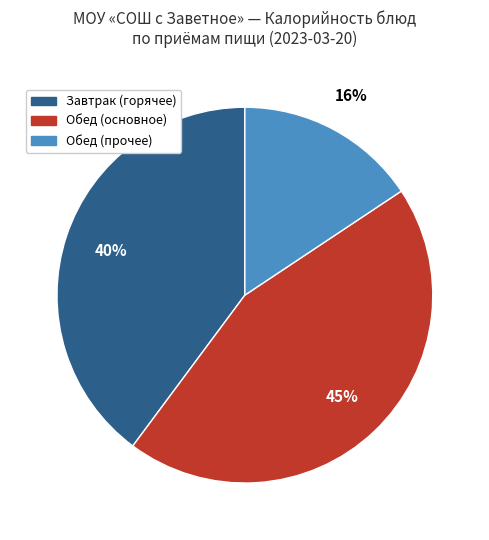

Does any single category account for the majority?

No